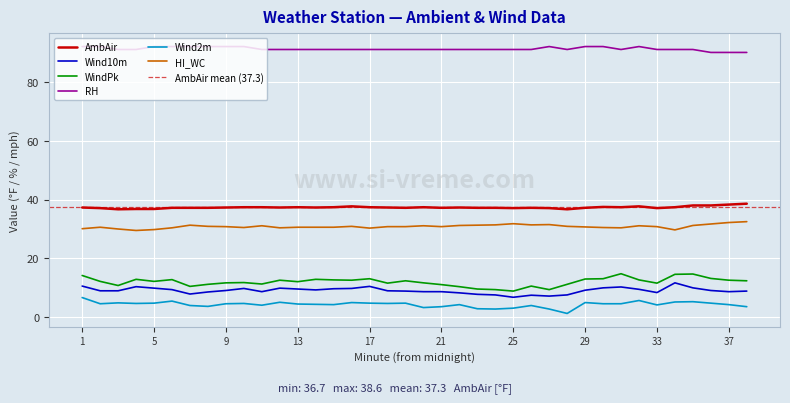

True or false: Wind2m and WindPk cross at least once.

False